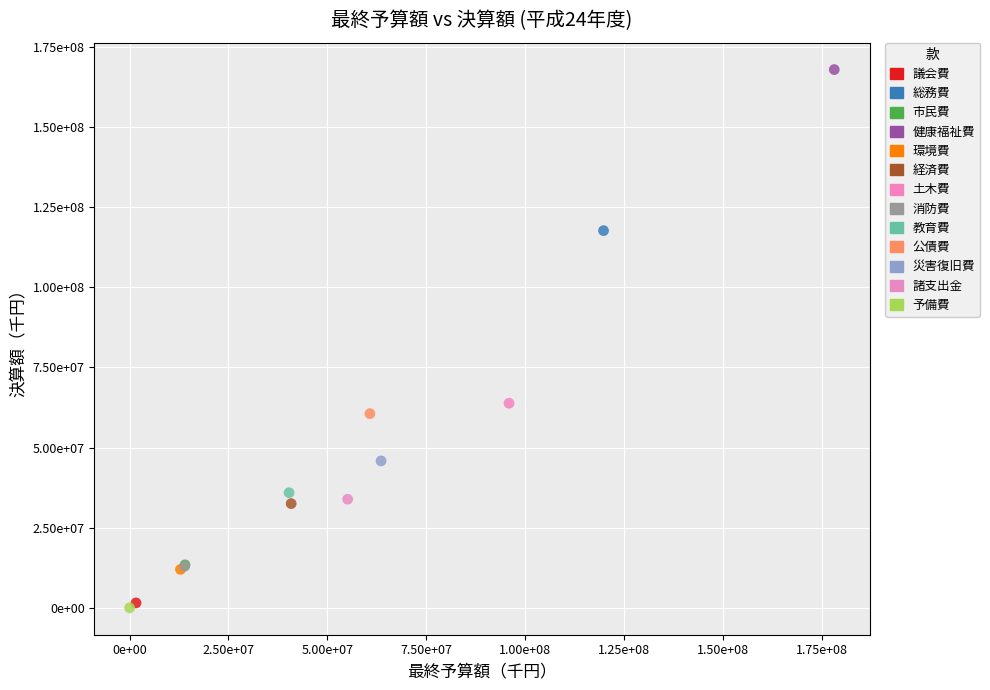

What are all the series names shown in the legend?

議会費, 総務費, 市民費, 健康福祉費, 環境費, 経済費, 土木費, 消防費, 教育費, 公債費, 災害復旧費, 諸支出金, 予備費